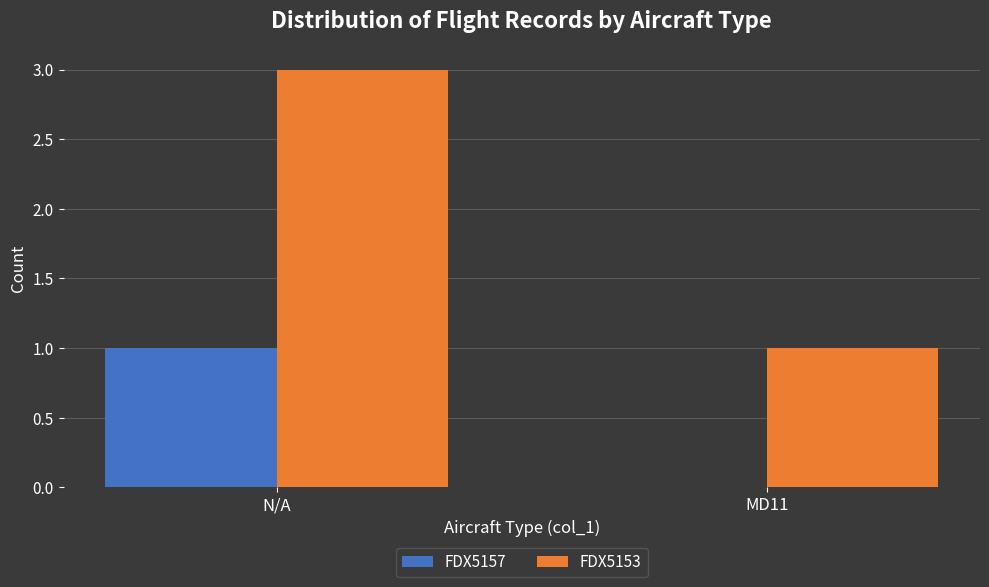

At which label is FDX5157 closest to 0?

MD11